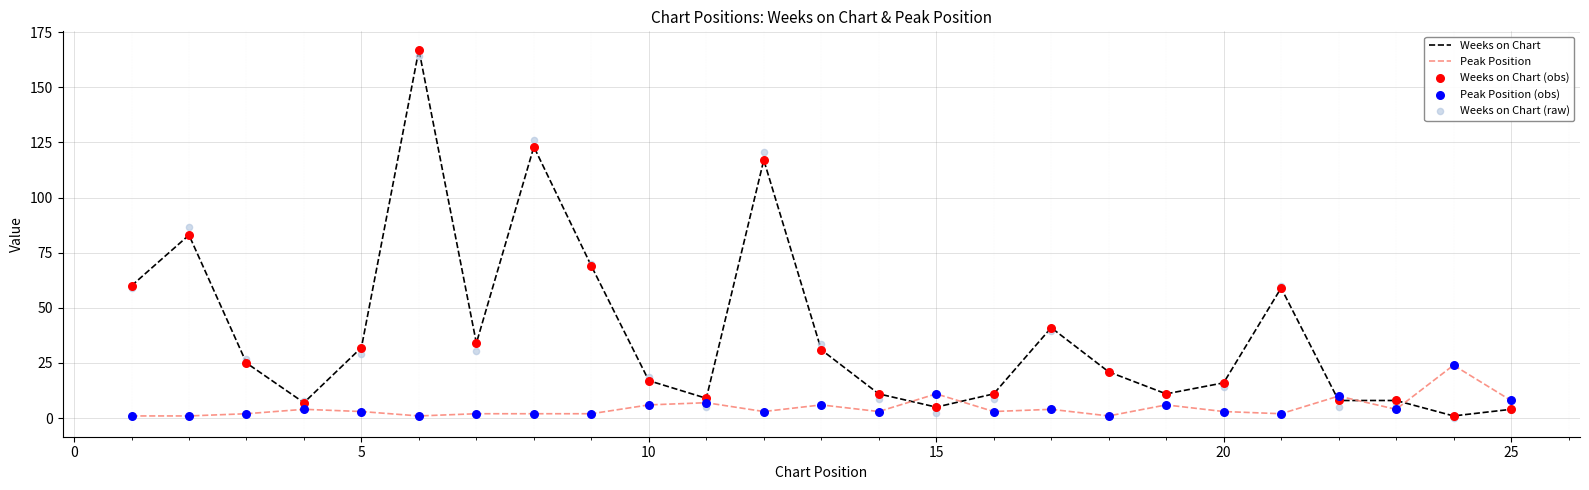

Which series reaches the minimum Y coordinate?

Weeks on Chart (raw)